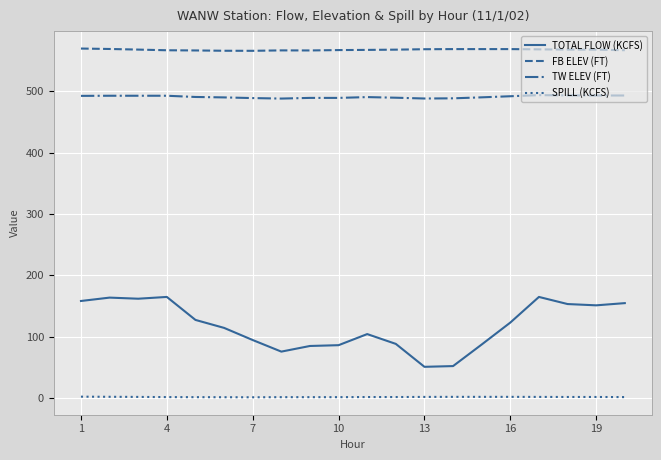

What is the smallest value displayed?

0.9